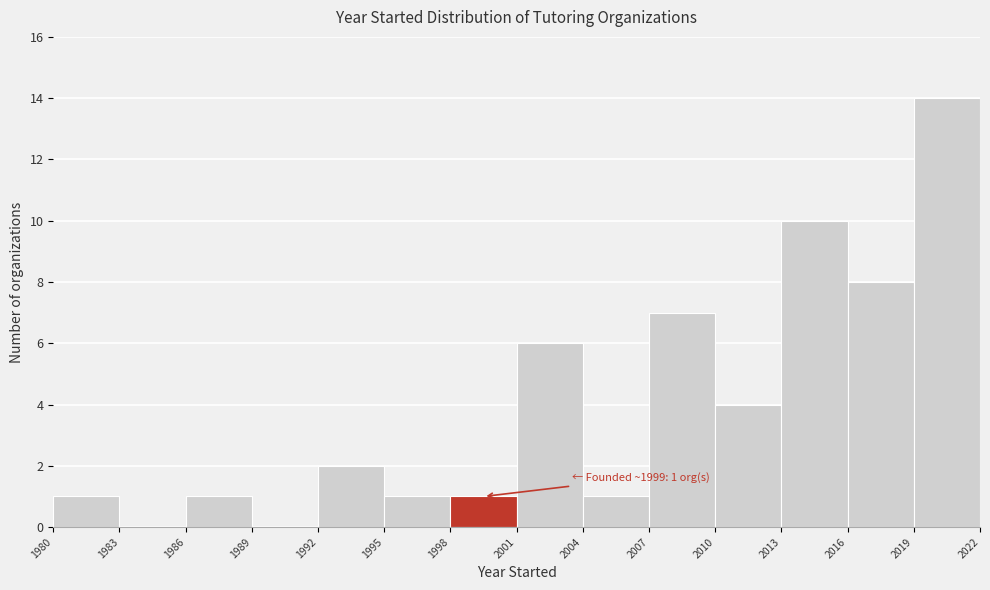

Over which range of the x-axis is the bar tallest?

2019 to 2022